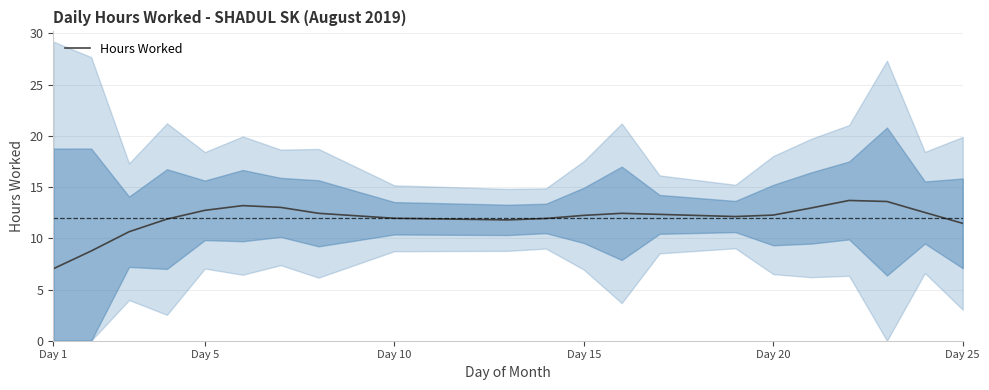

True or false: Hours Worked has a value of 12.2 at Day 15.

True